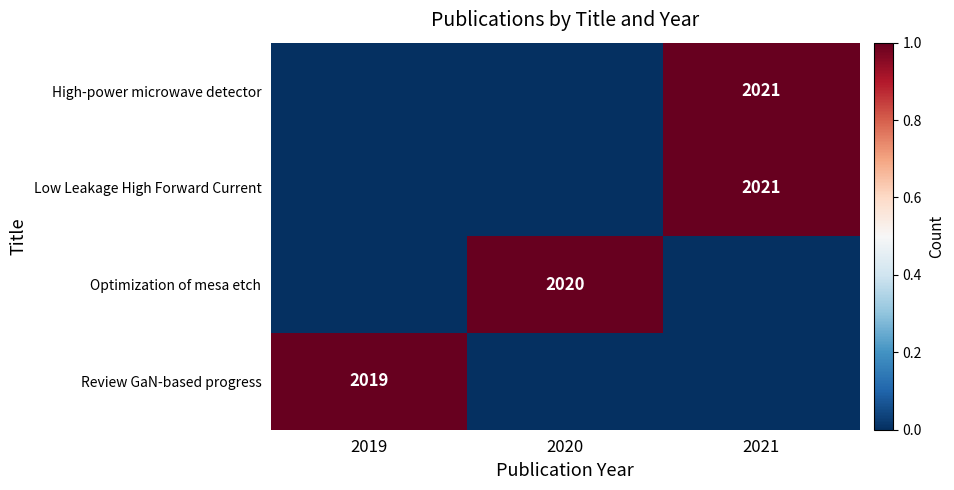

How many categories are shown in the chart?

3